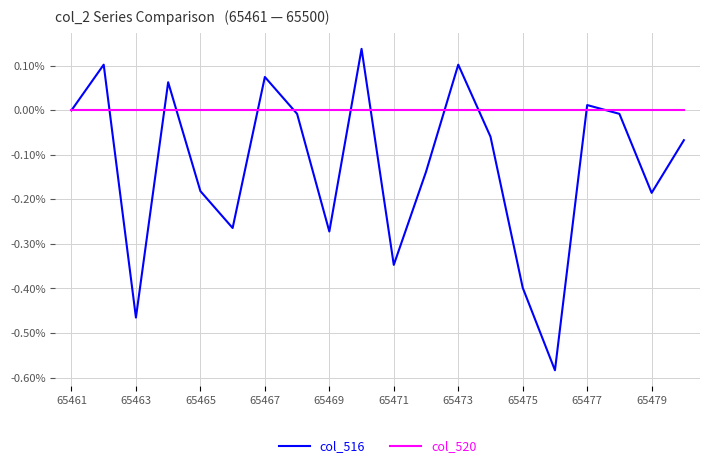

Count the number of data series in this chart.

2